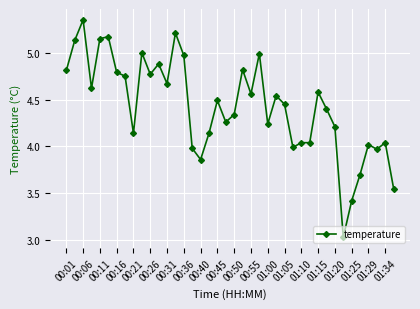

What is the difference between the maximum and second lowest values?

1.9